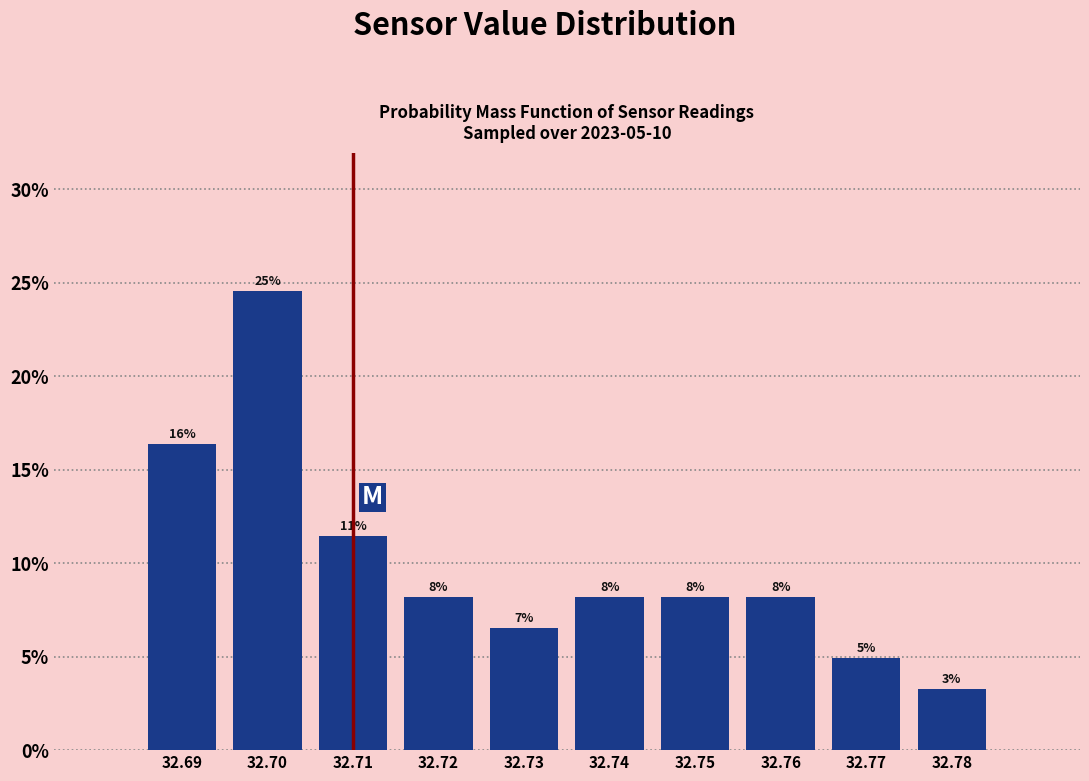

Are the bars horizontal?

No